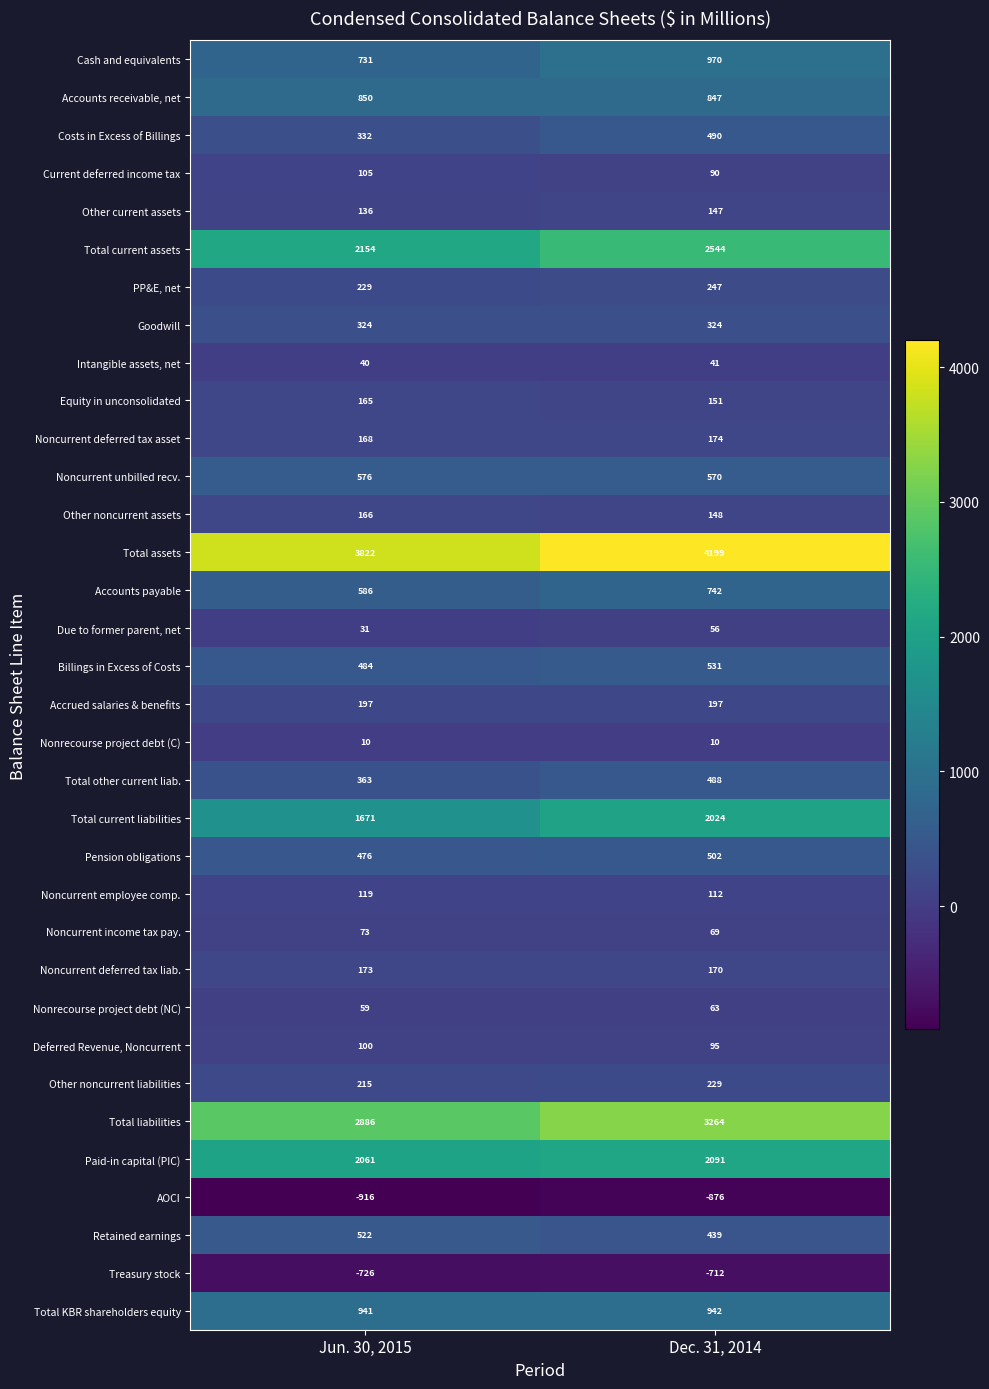

Between Jun. 30, 2015 and Dec. 31, 2014, which series saw the biggest shift?

Total current assets